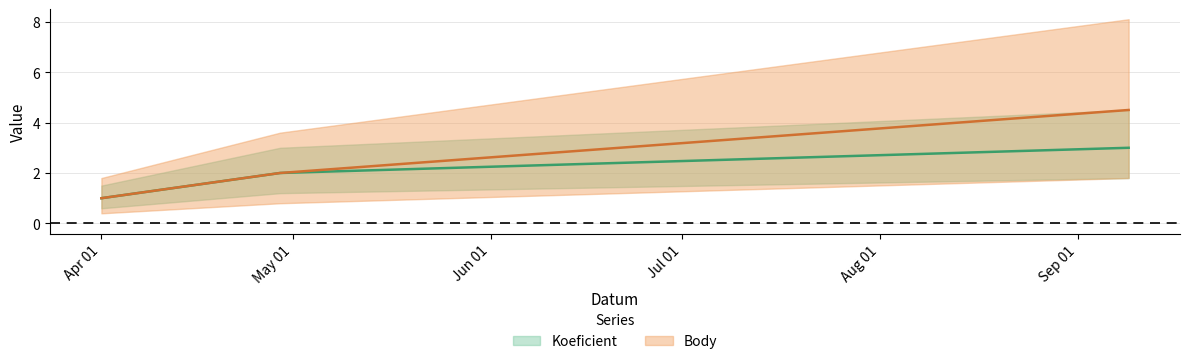

Which has a higher value, 2017-04-29 or 2017-09-09?

2017-09-09